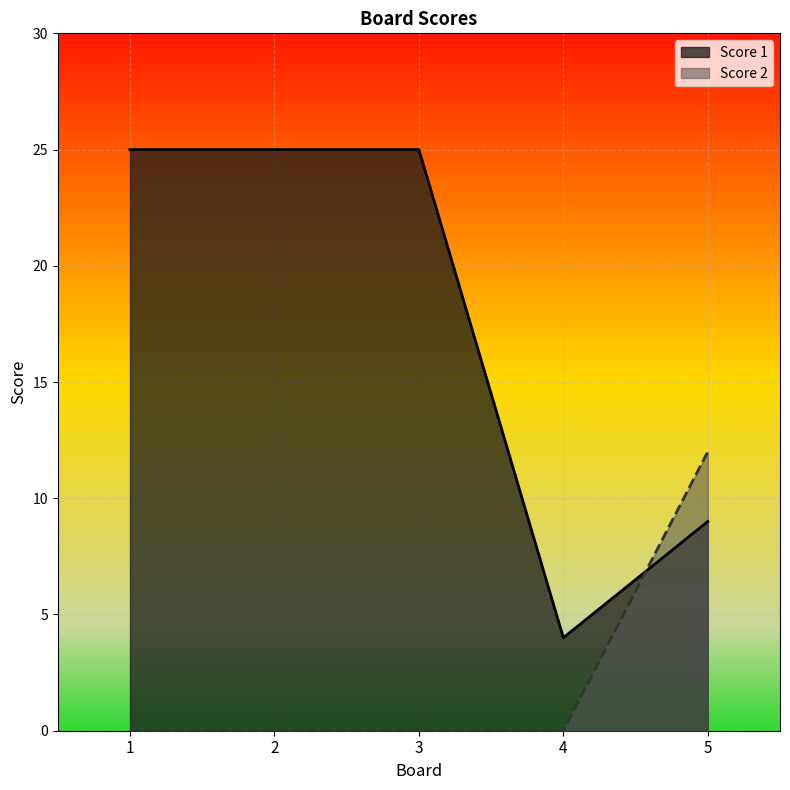

What is the total value across all series at 5?

21